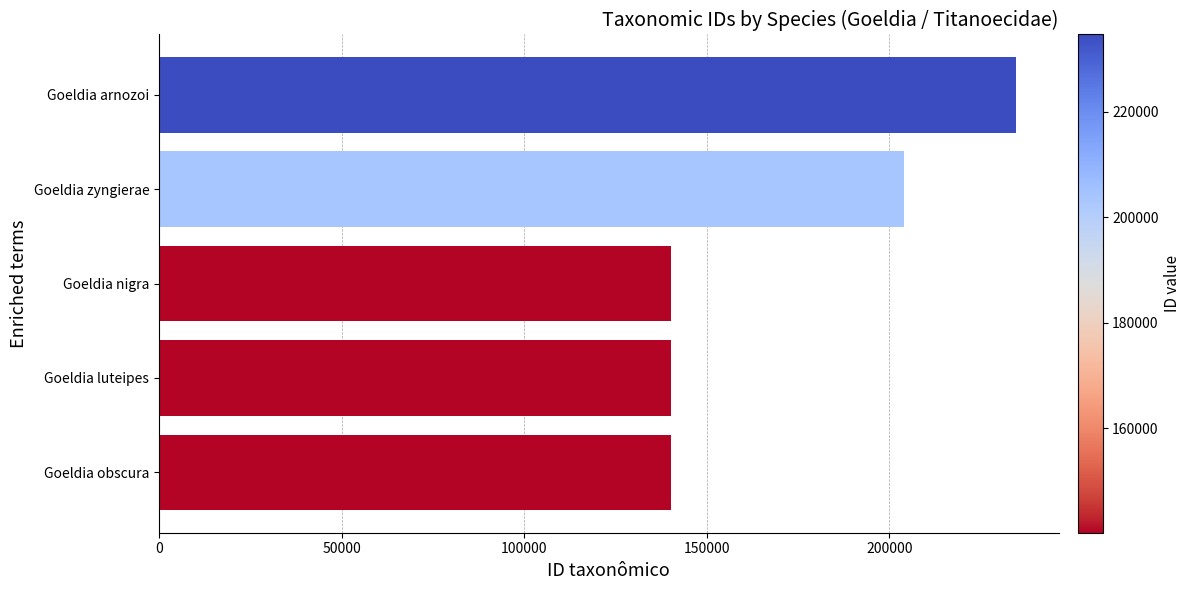

Which has a higher value, Goeldia arnozoi or Goeldia nigra?

Goeldia arnozoi